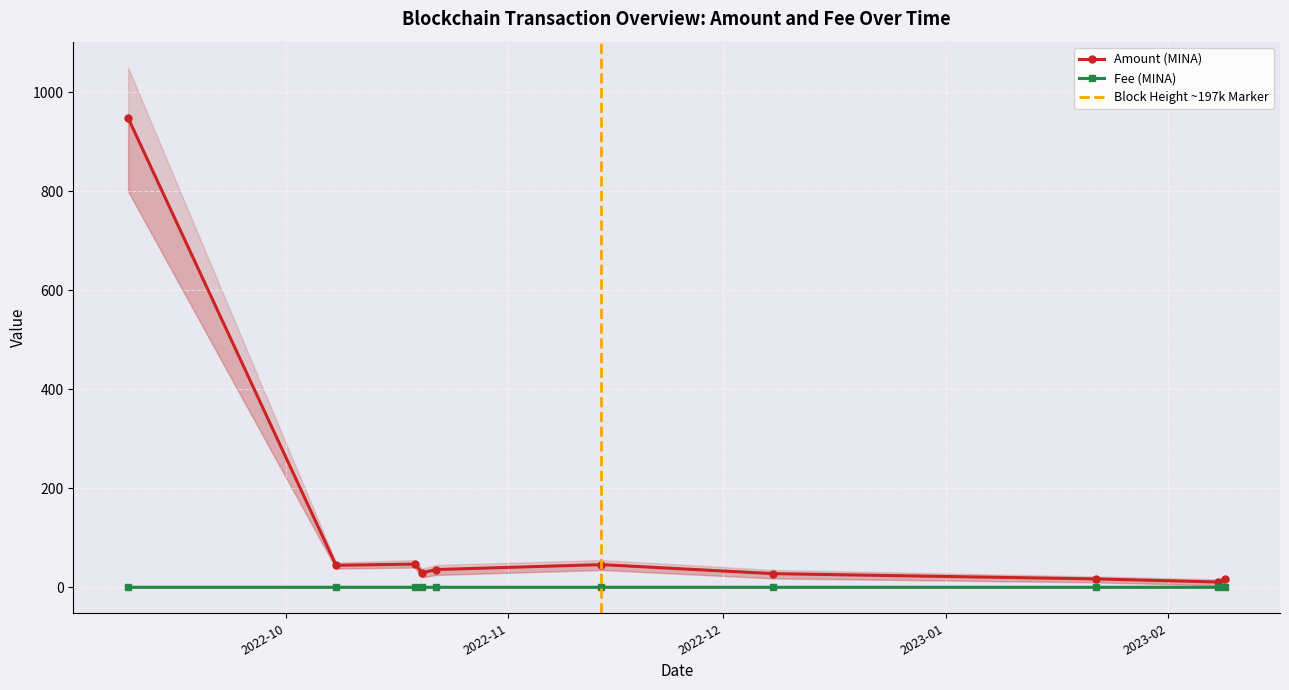

How many data points in Amount are less than 35?

5